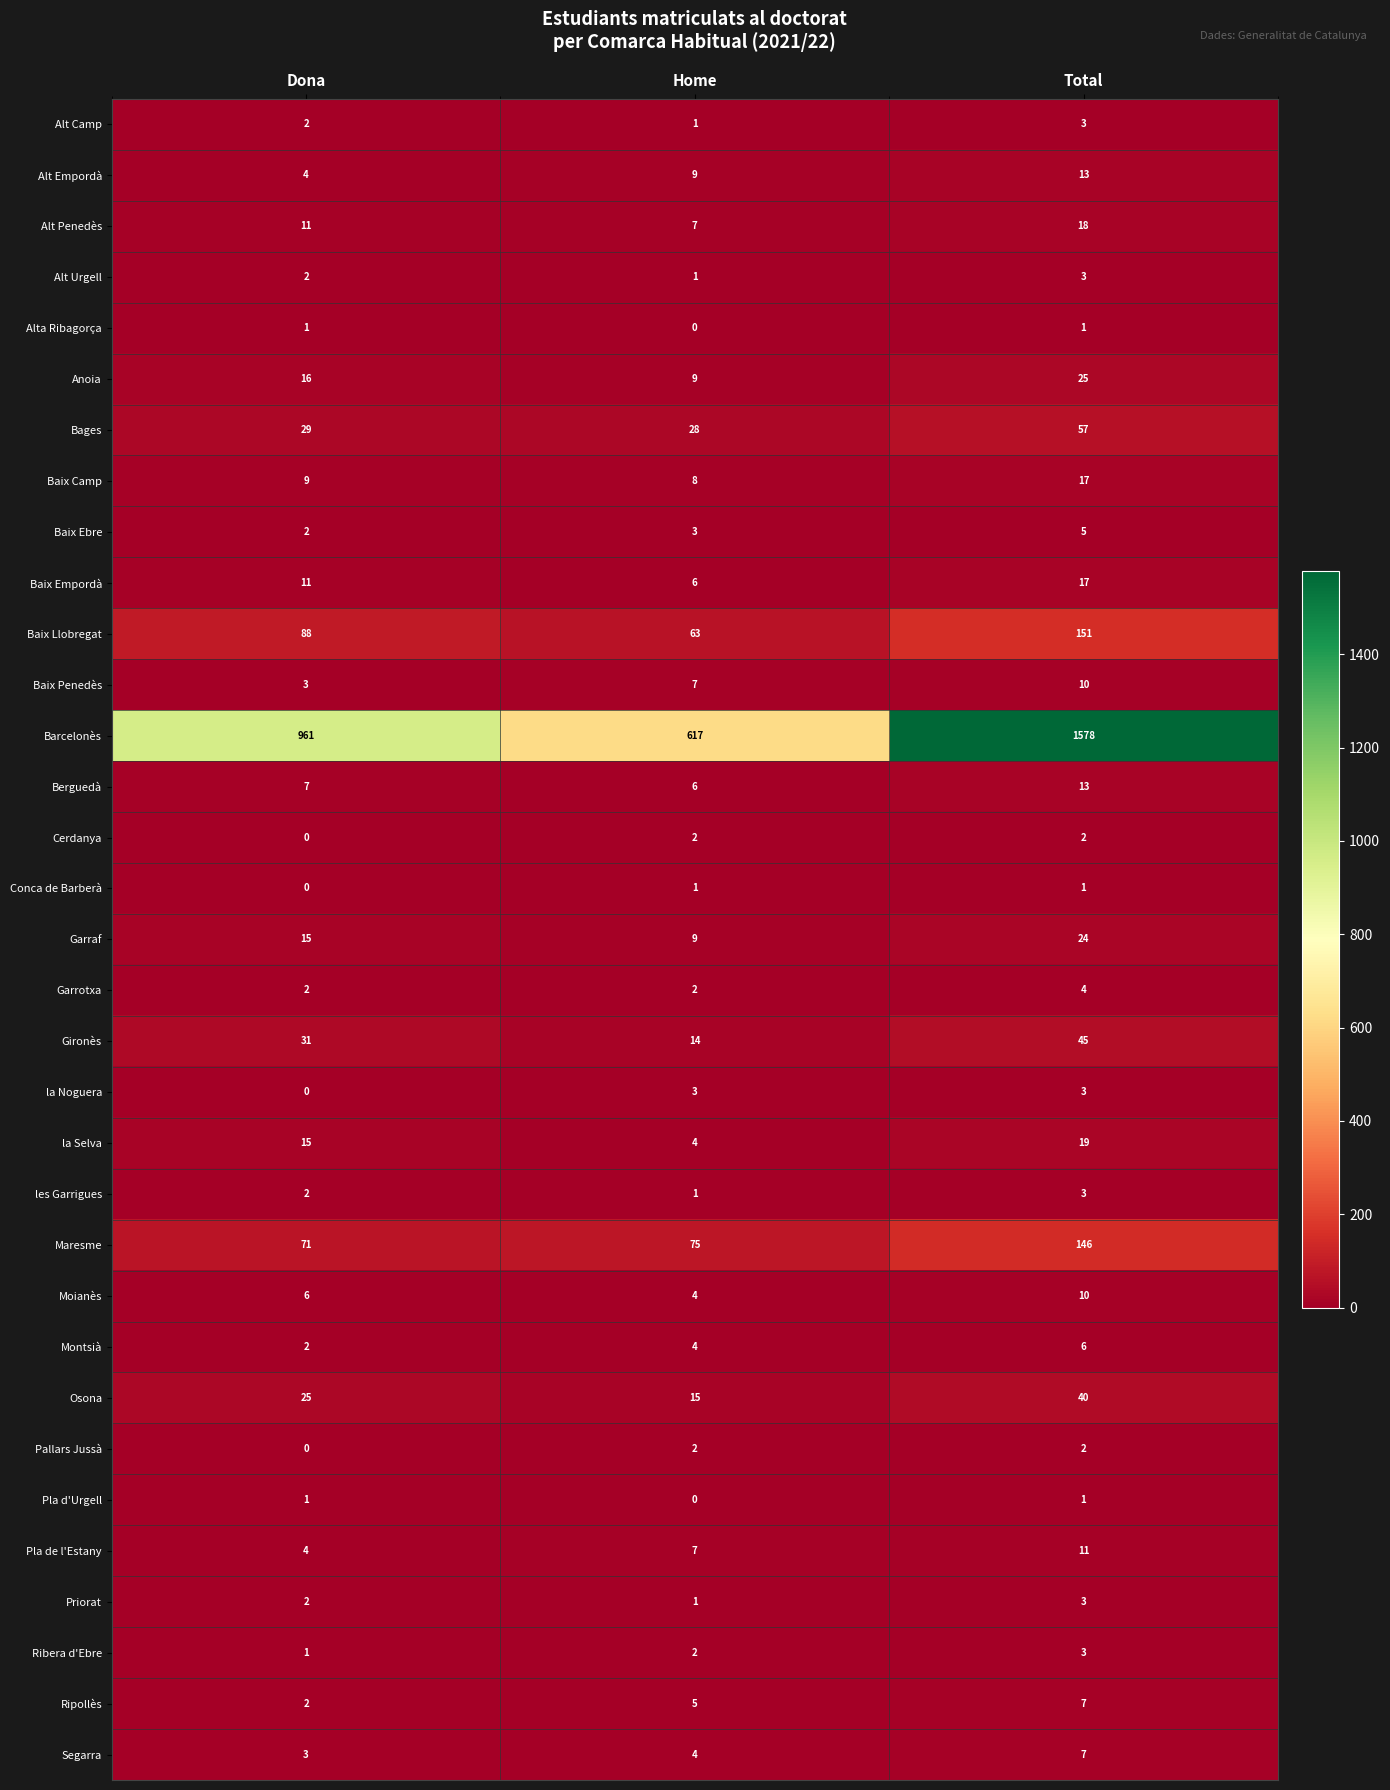

Between Dona and Total, which series saw the biggest shift?

Barcelonès